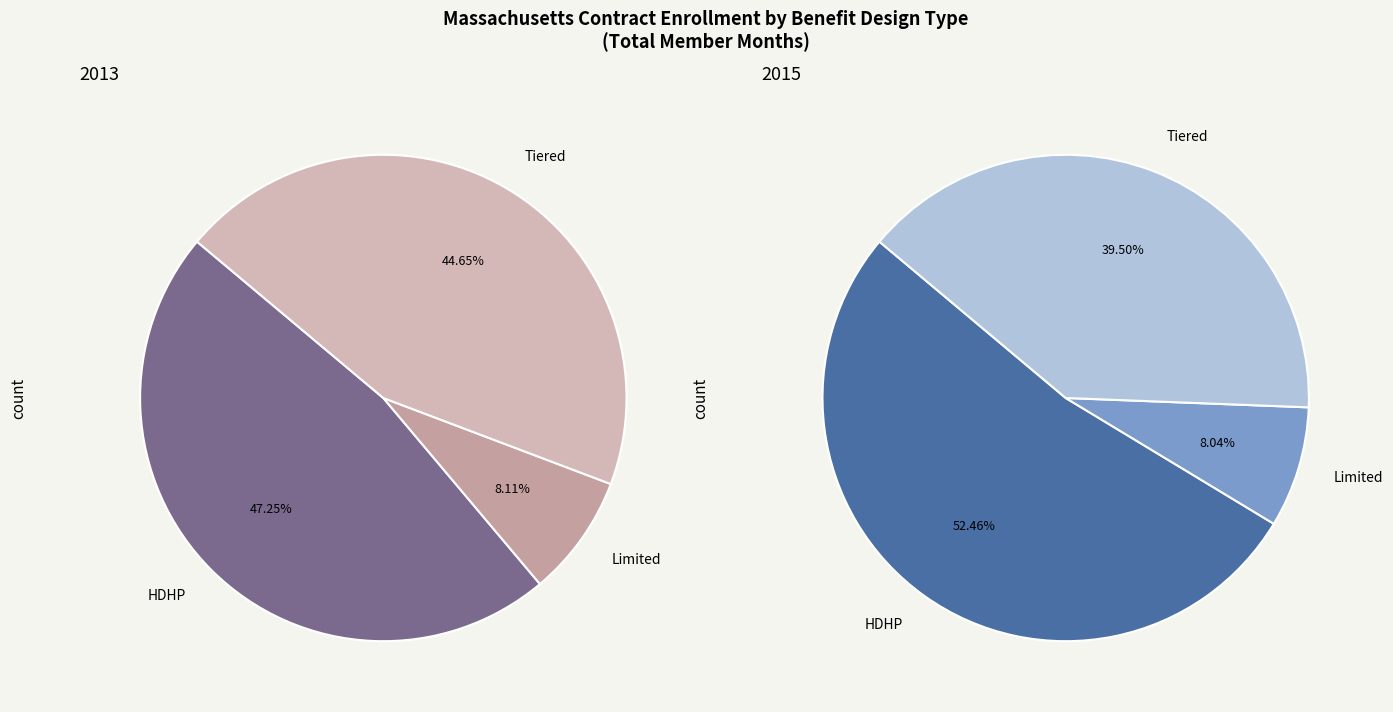

Does 2014 represent more than half of the total?

No